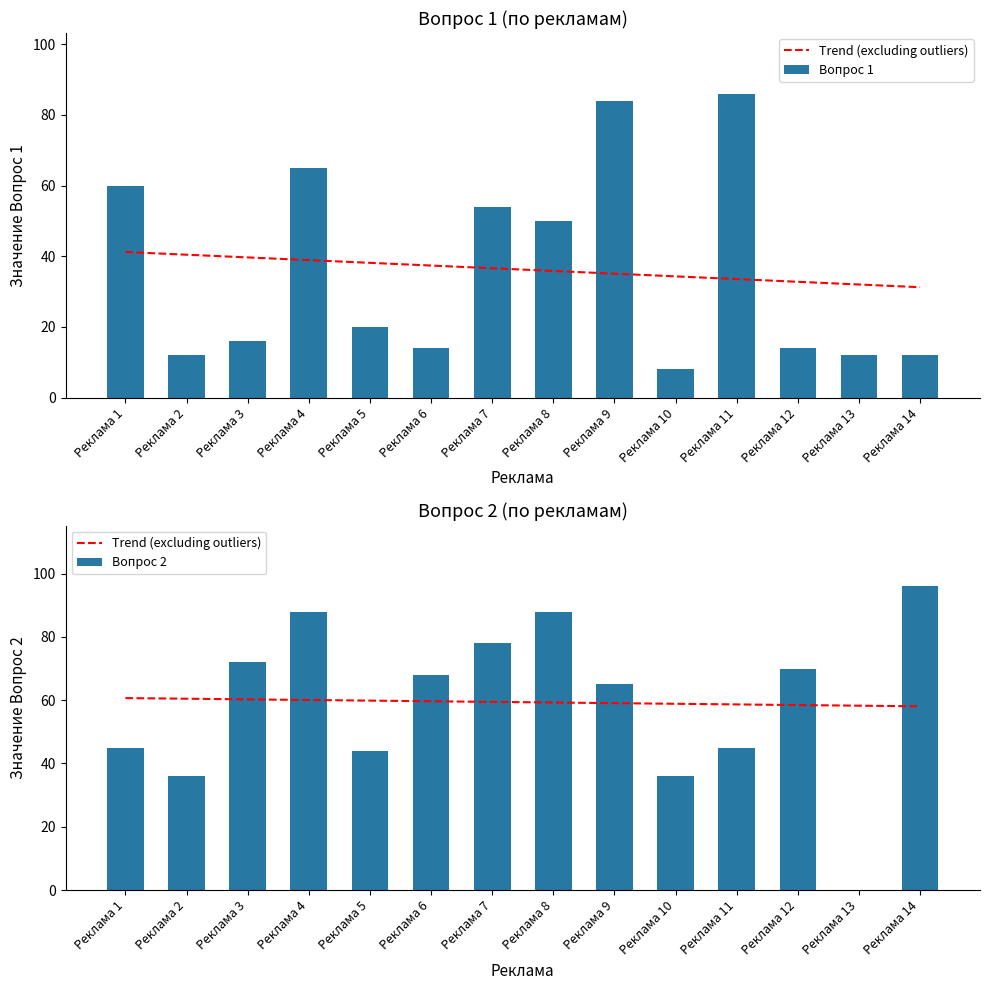

At Реклама 7, list the series in order from largest to smallest.

Вопрос 2, Trend (excluding outliers), Вопрос 1